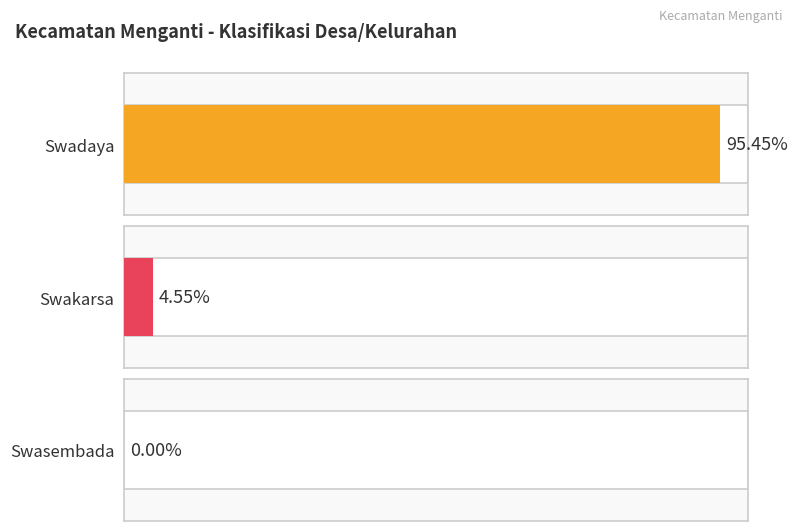

What are all the series names shown in the legend?

Swadaya, Swakarsa, Swasembada